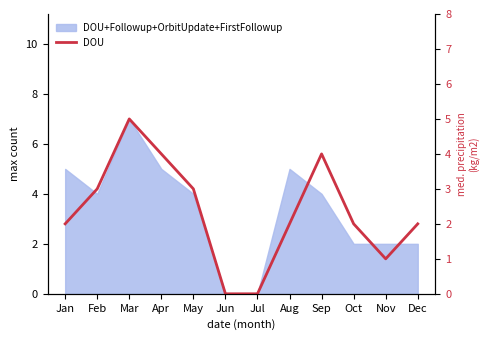

Reading left to right, extract all data points from this chart.

2	3	5	4	3	0	0	2	4	2	1	2